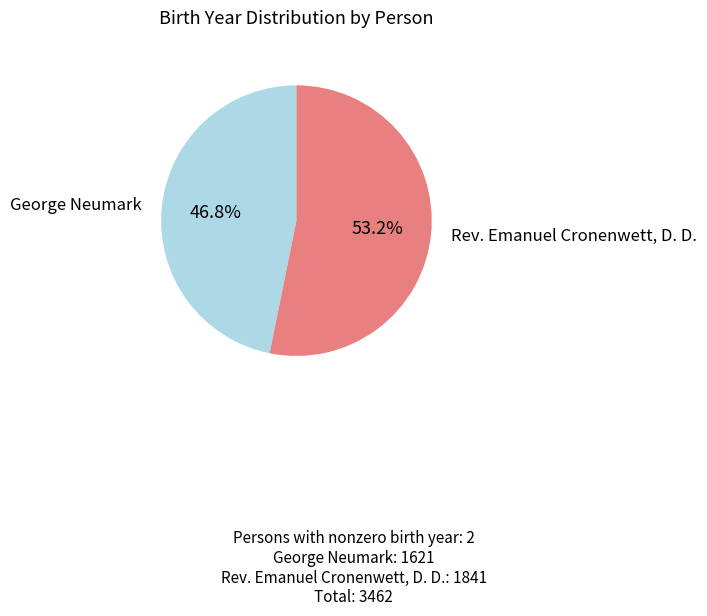

What percentage is the Rev. Emanuel Cronenwett, D. D. slice, to the nearest percent?

53%